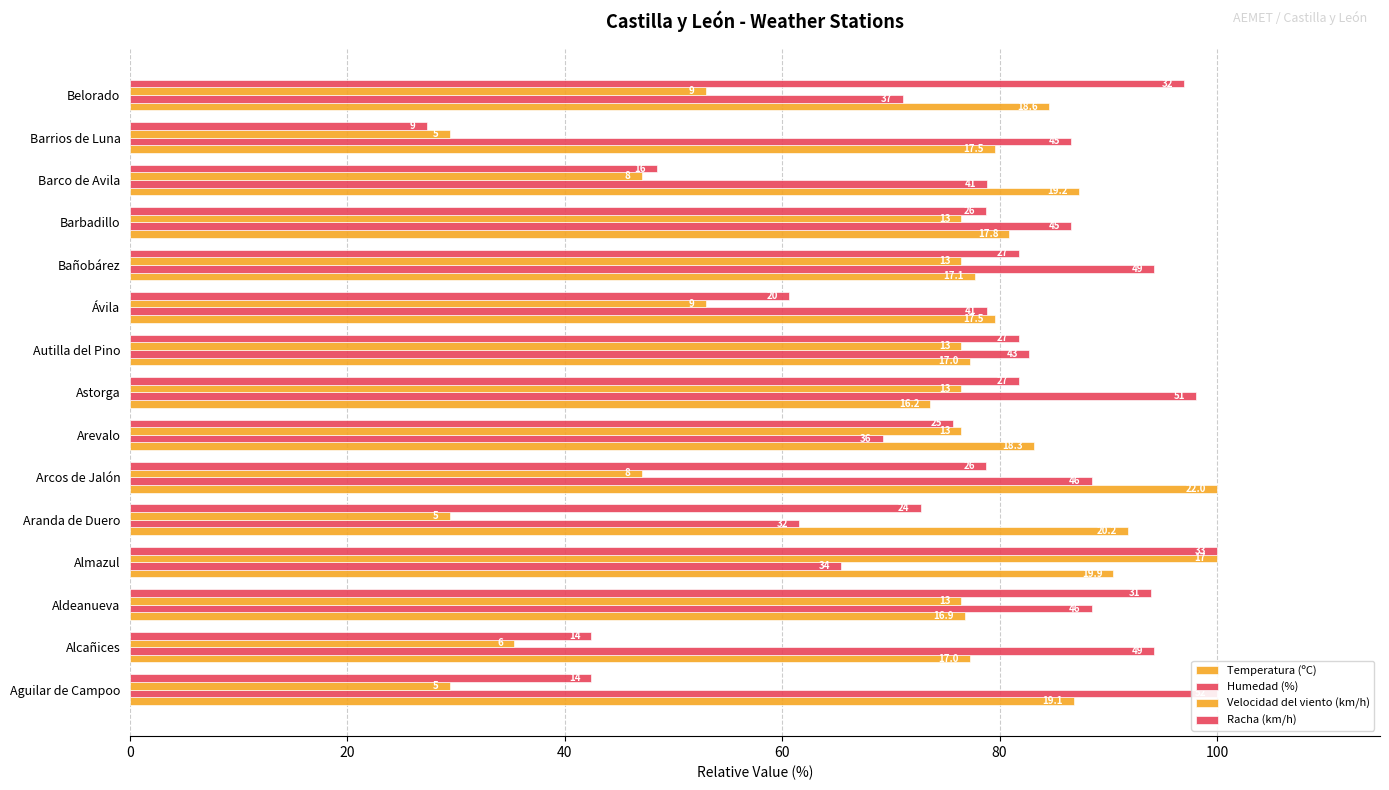

Which series has the largest total across all categories?

Temperatura (ºC)